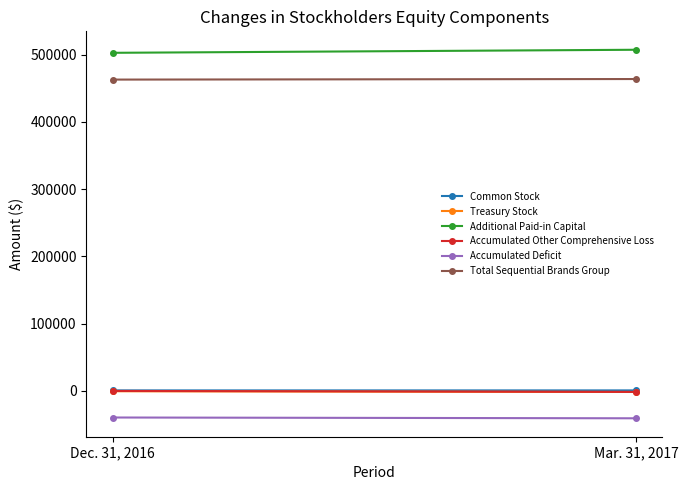

Which series changed the most between Dec. 31, 2016 and Mar. 31, 2017?

Additional Paid-in Capital